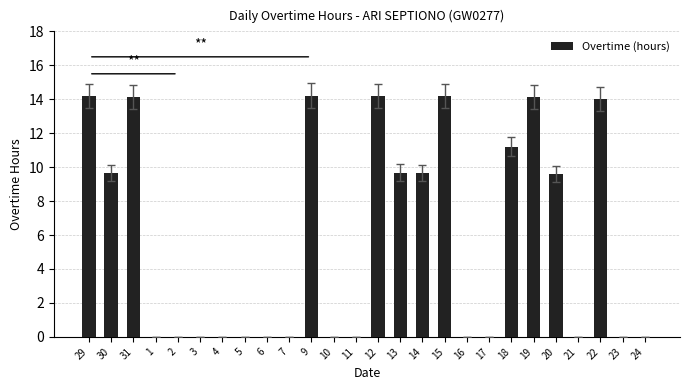

What is the sum of the values at 29 and 24?

14.2